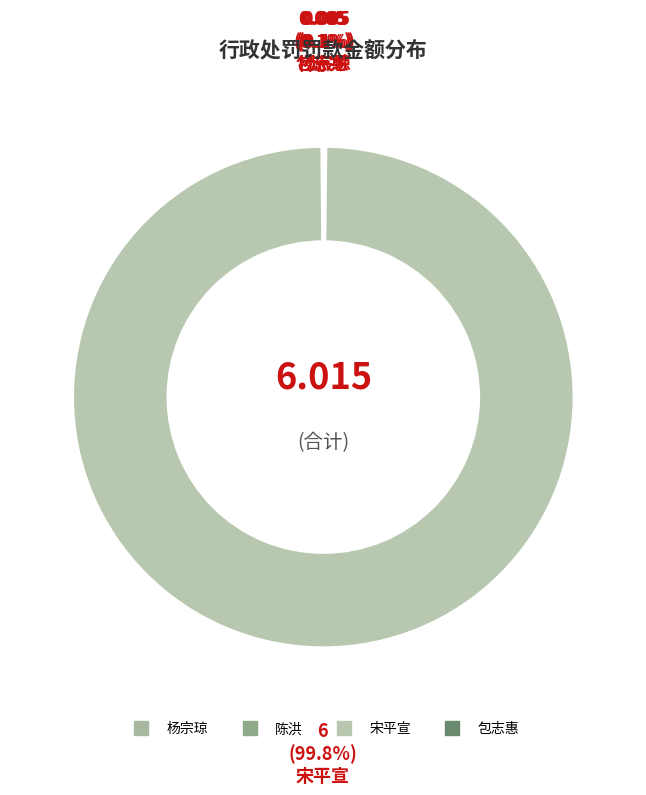

Which slice is the smallest?

杨宗琼